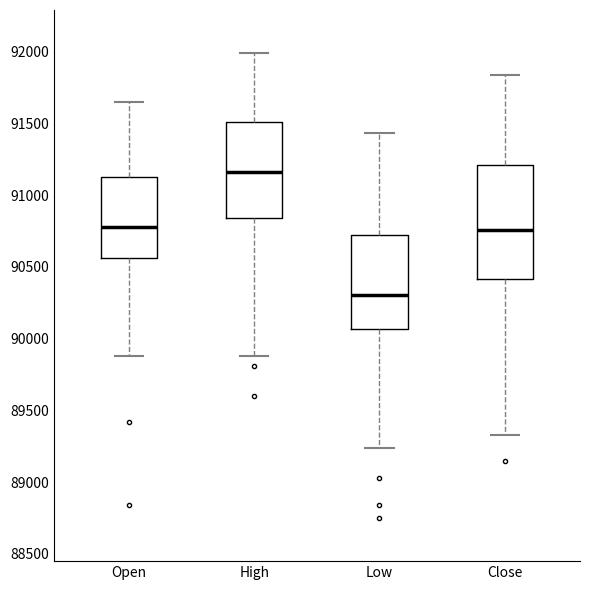

Comparing the boxes themselves (not the whiskers), which one is the tallest?

Close